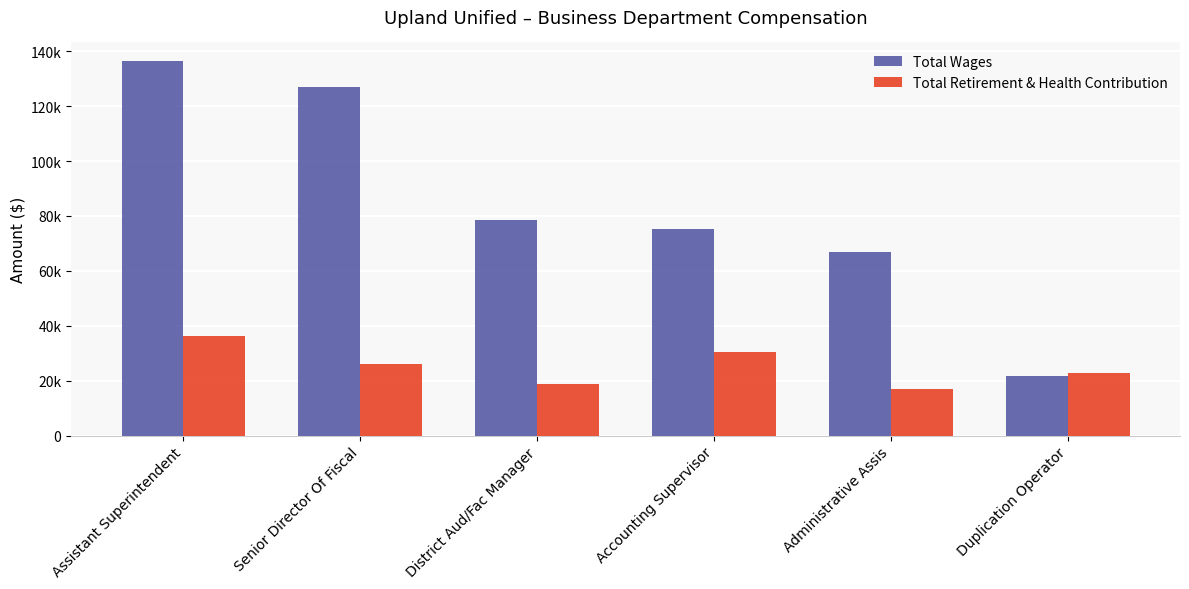

What are all the series names shown in the legend?

Total Wages, Total Retirement & Health Contribution